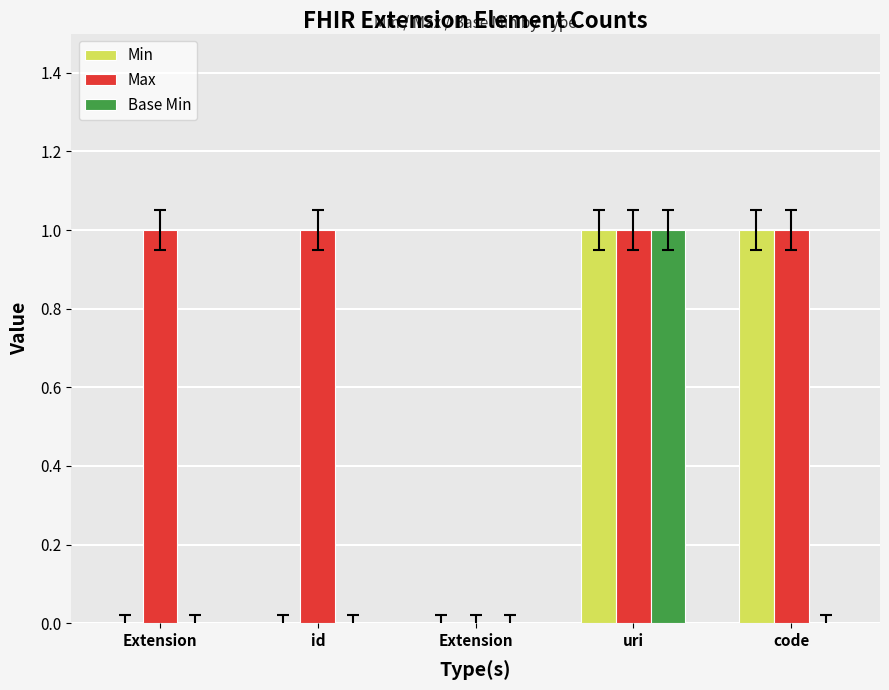

Which series has the largest total across all categories?

Max